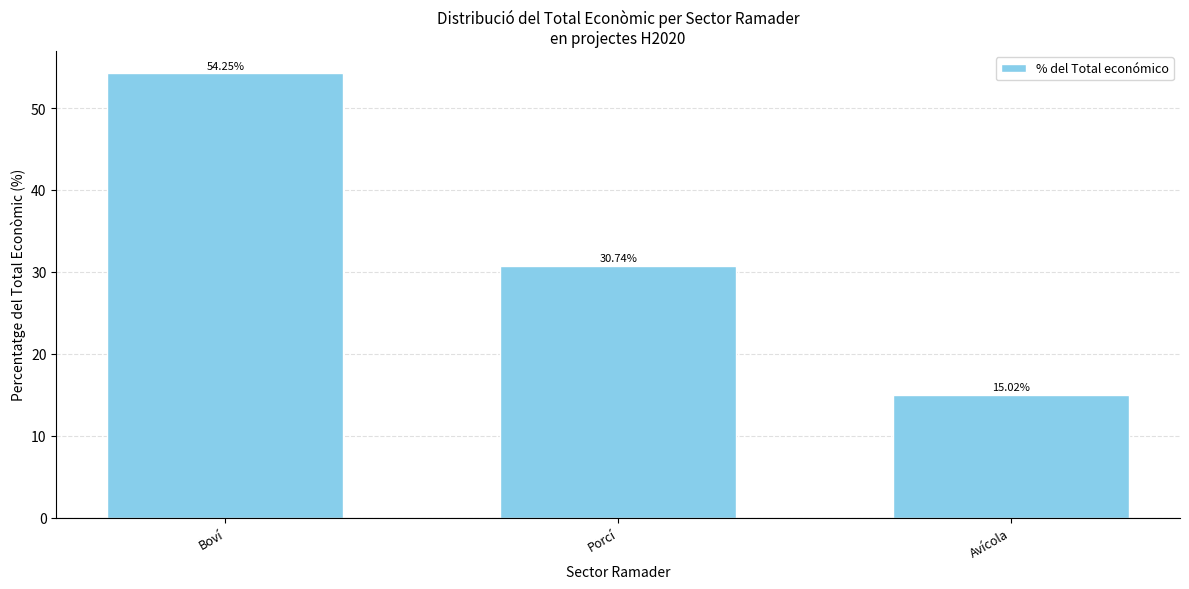

Where is the data nearest to the value 34?

Porcí